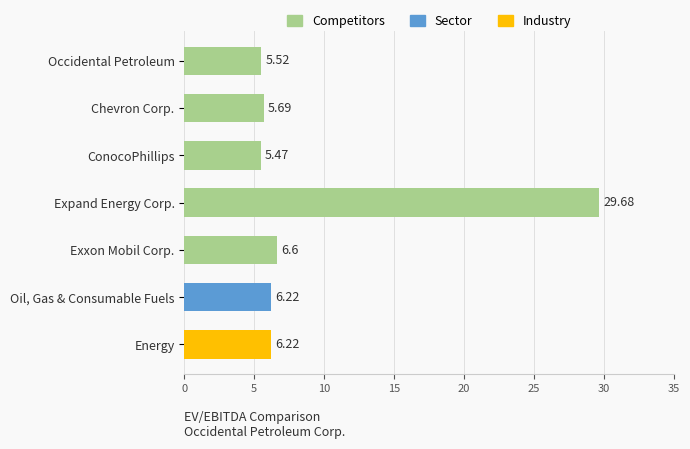

At which label is the value closest to 17?

Exxon Mobil Corp.